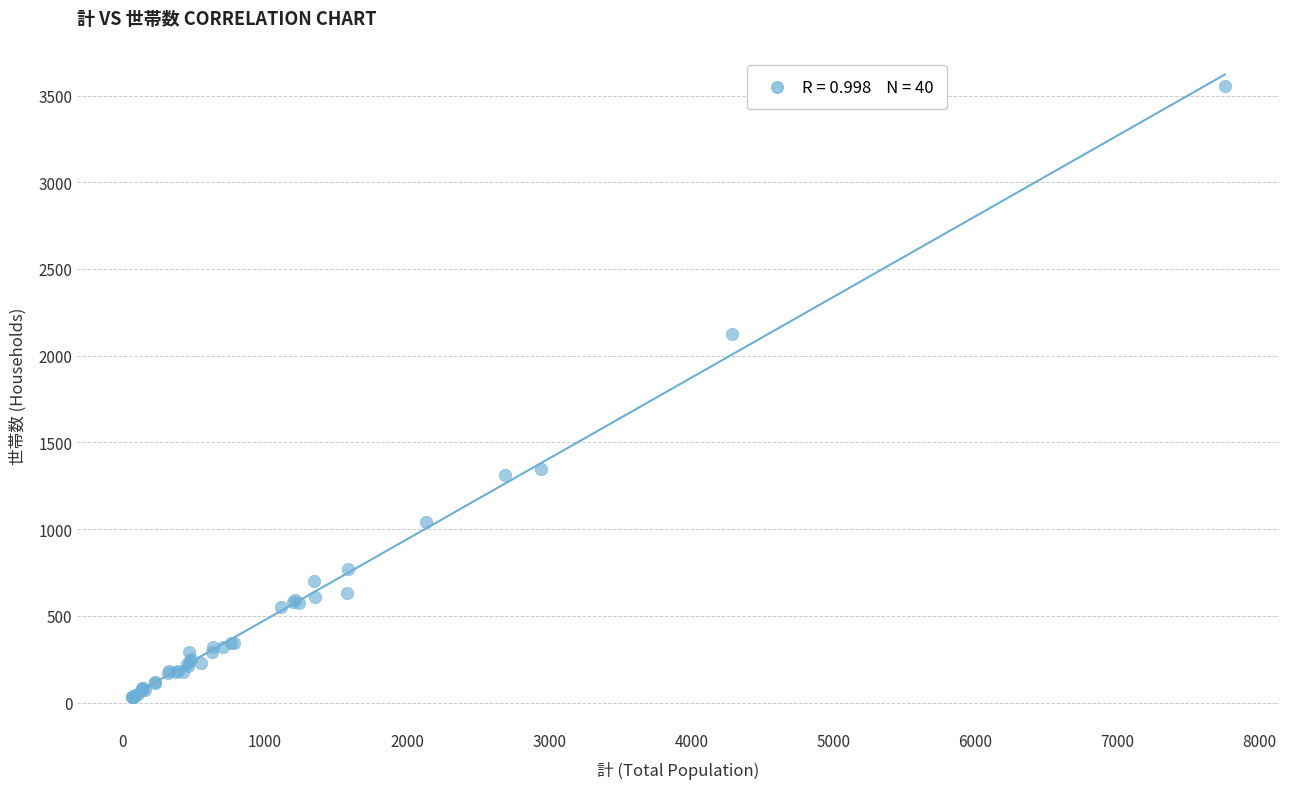

What Y value in the scatter plot is closest to 1794?

2123